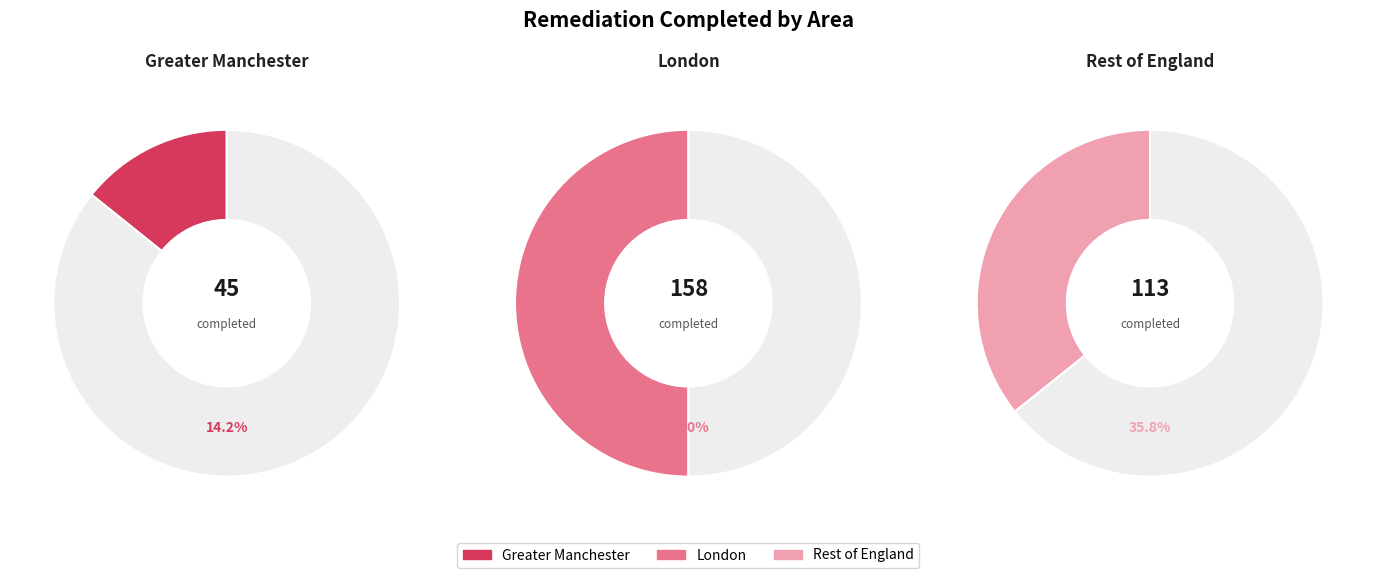

The London slice represents 50% of the pie. True or false?

True